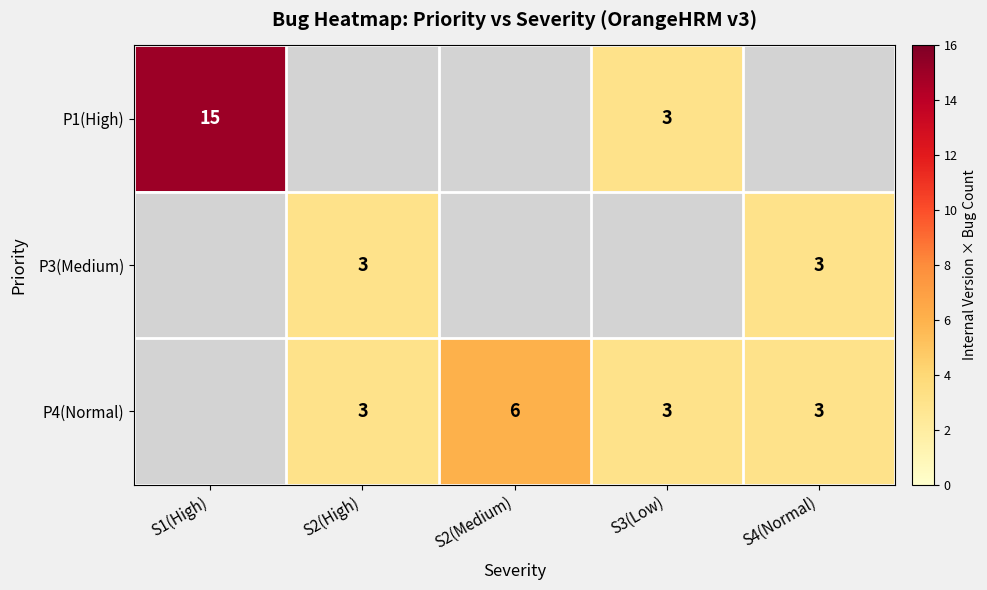

Which label corresponds to the smallest value in the chart?

S2(High)